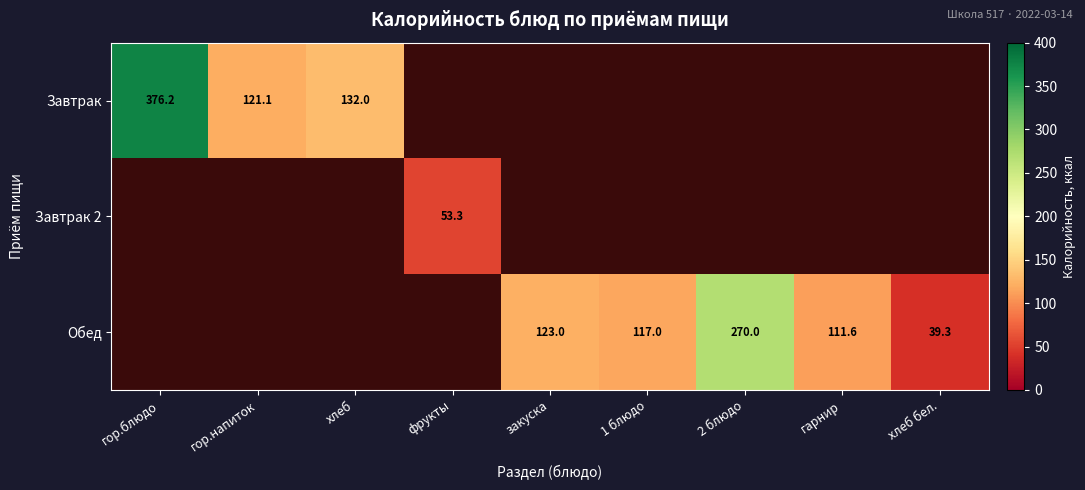

Count the number of categories in the chart.

9